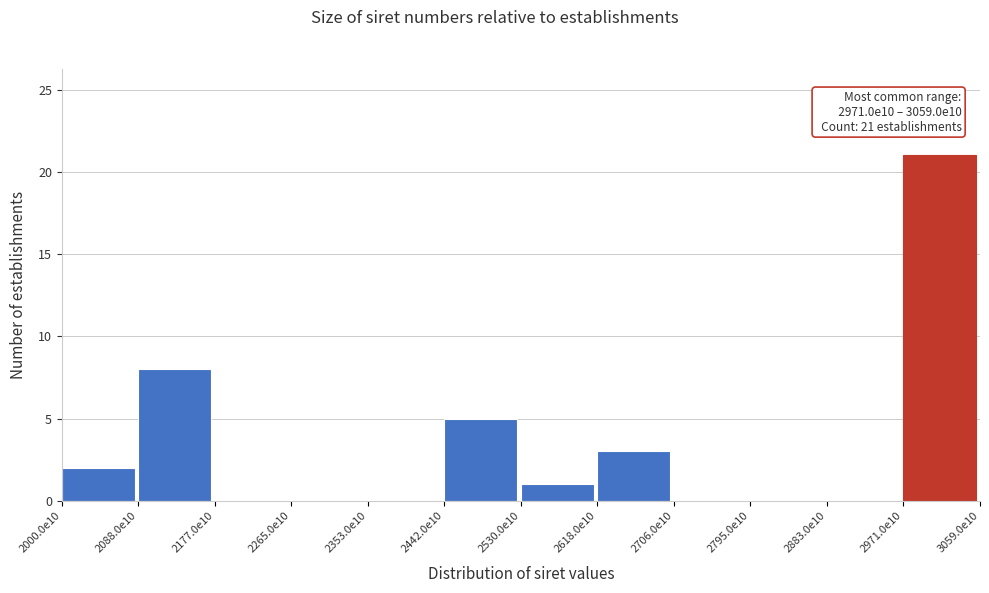

Reading right to left, list all the values displayed in this chart.

2971.0e10=21	2883.0e10=0	2795.0e10=0	2706.0e10=0	2618.0e10=3	2530.0e10=1	2442.0e10=5	2353.0e10=0	2265.0e10=0	2177.0e10=0	2088.0e10=8	2000.0e10=2